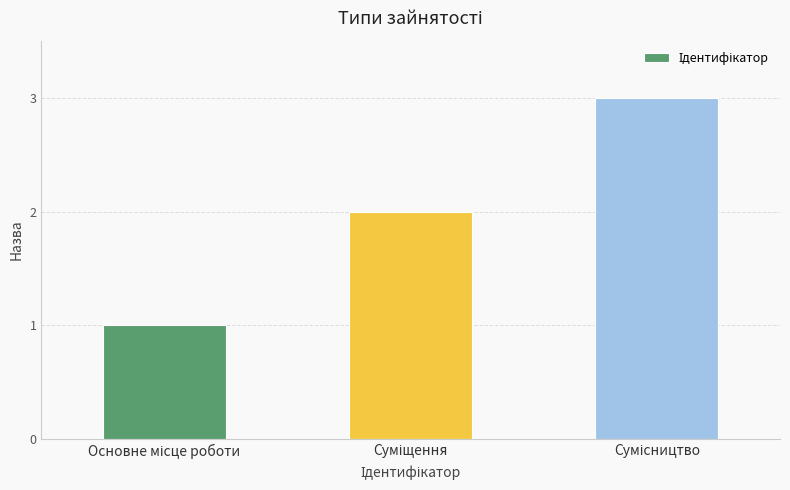

What is the sum of all values?

6